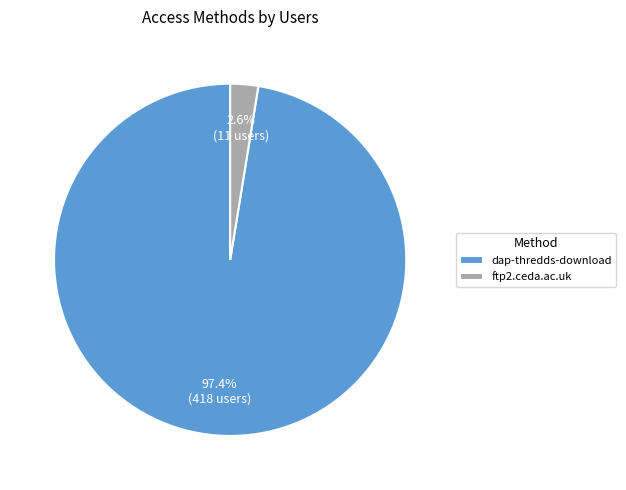

True or false: dap-thredds-download accounts for 97% of the total.

True